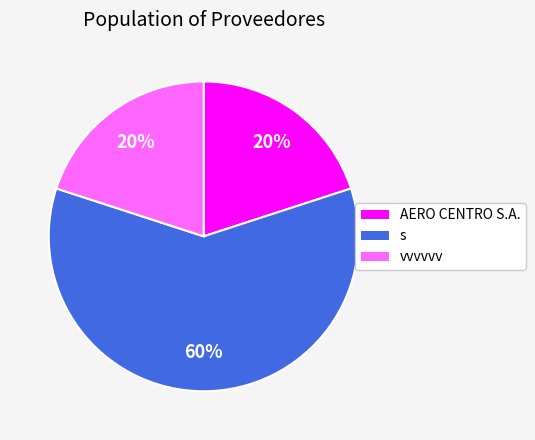

Is there any slice that represents more than half of the pie?

Yes